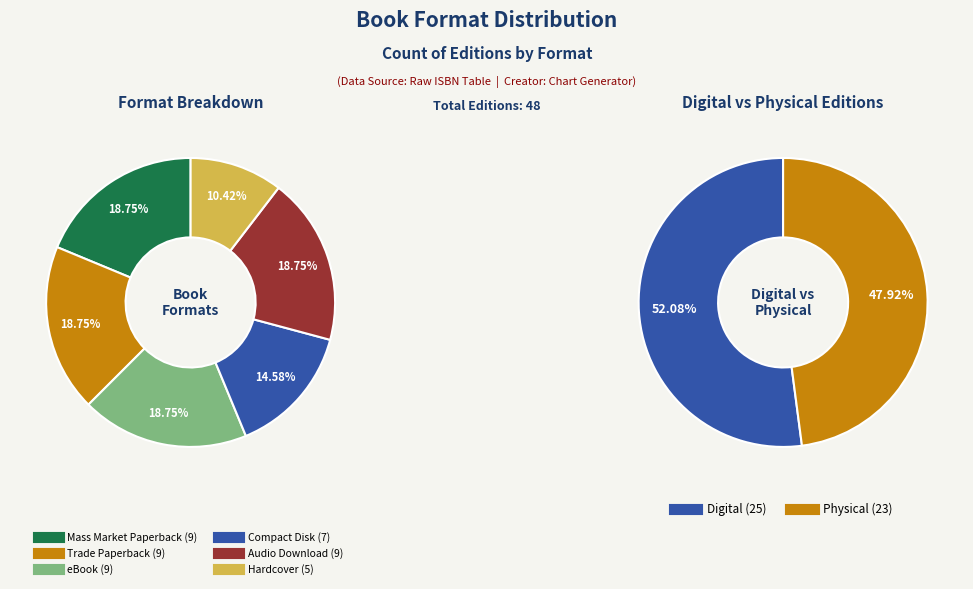

Is there any slice that represents more than half of the pie?

No